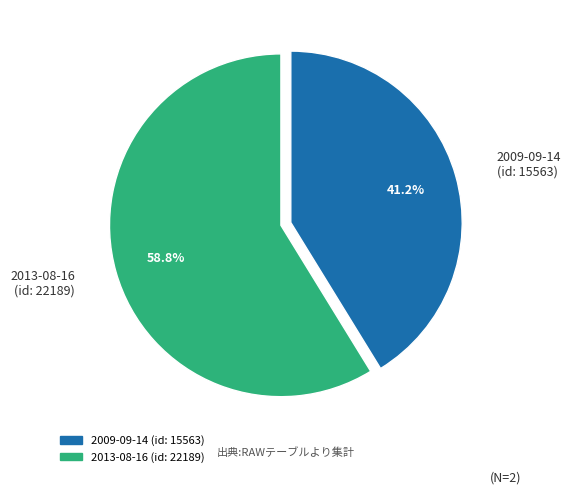

How many segments does this pie chart have?

2